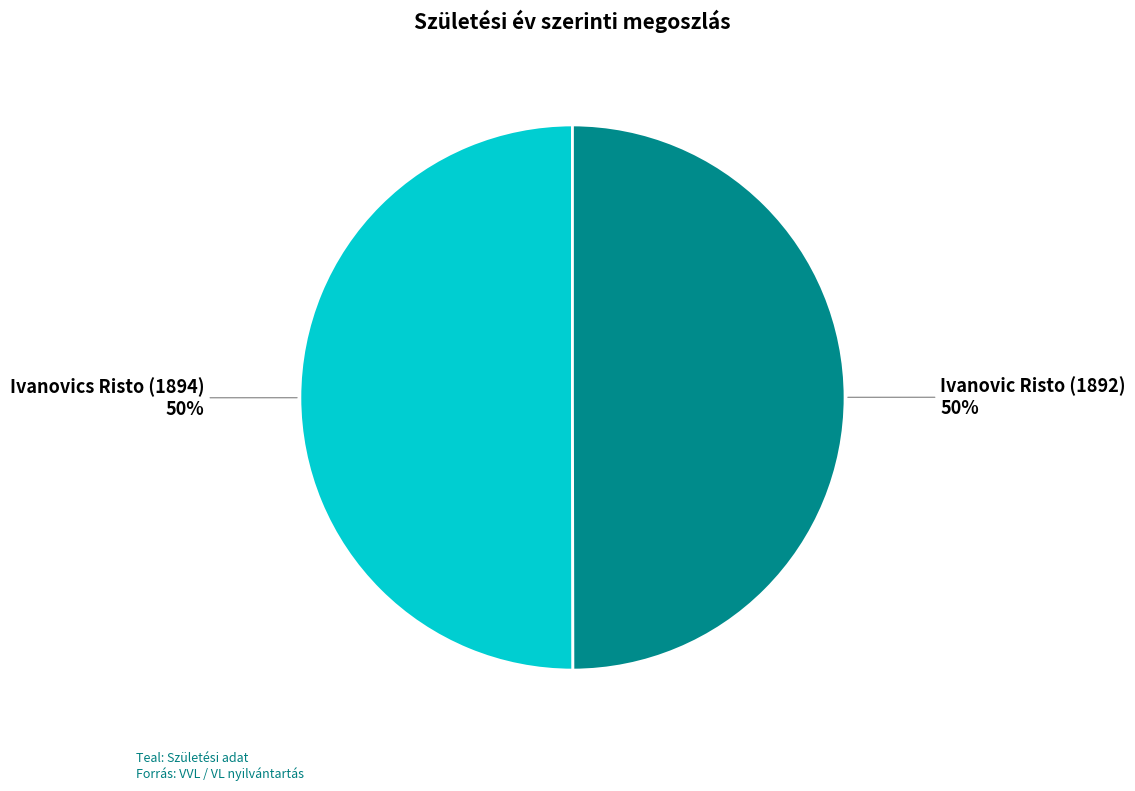

Is it true that Ivanovic Risto (1892) is 39% of the pie?

False